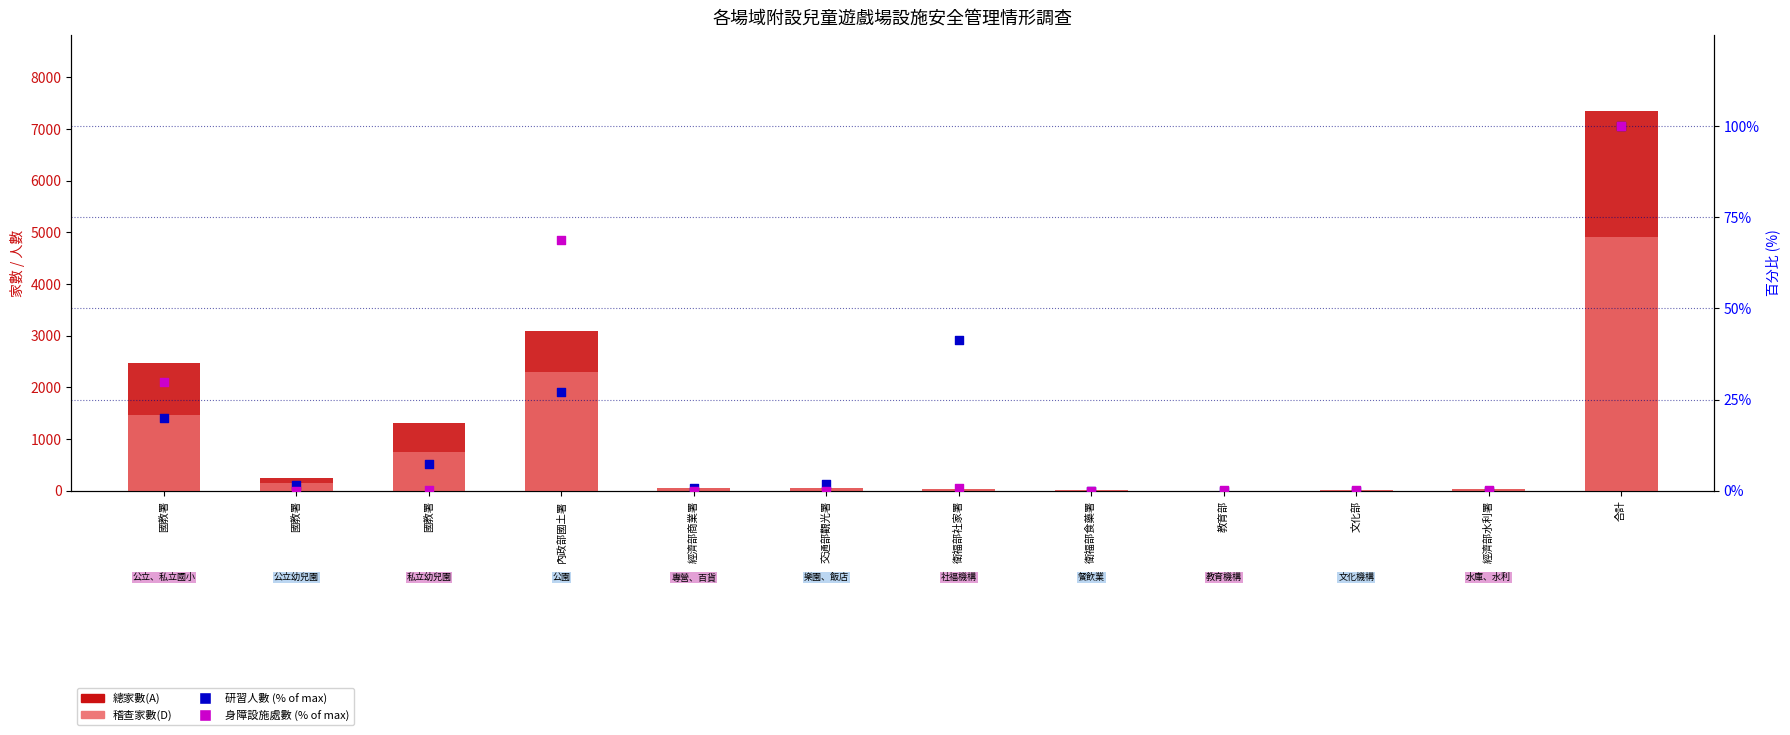

Which series contains the highest Y value?

總家數(A)